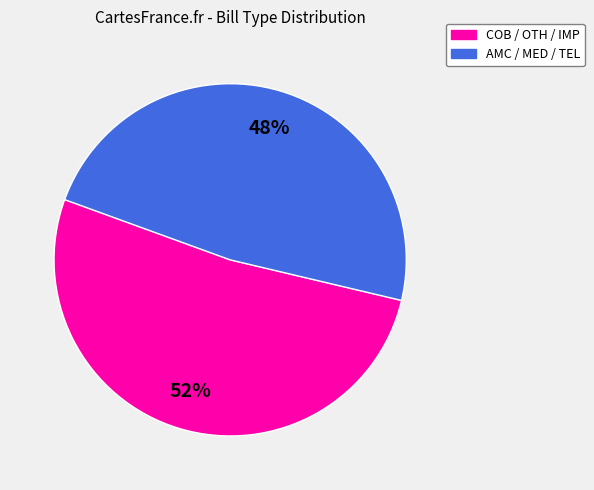

To the nearest percent, what is the combined percentage of AMC / MED / TEL and COB / OTH / IMP?

100%